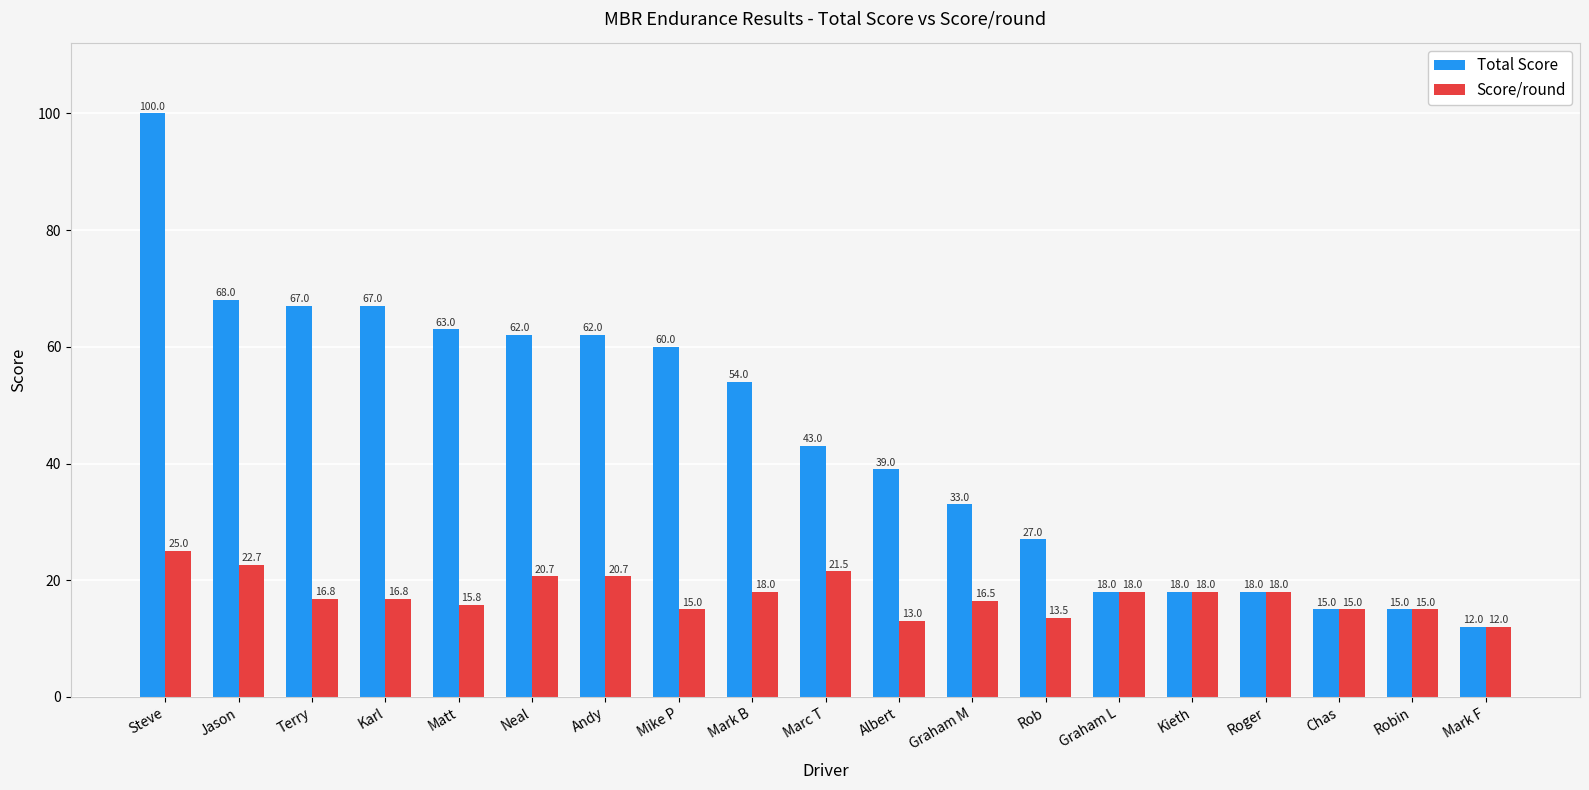

Which series has the widest spread of values?

Total Score